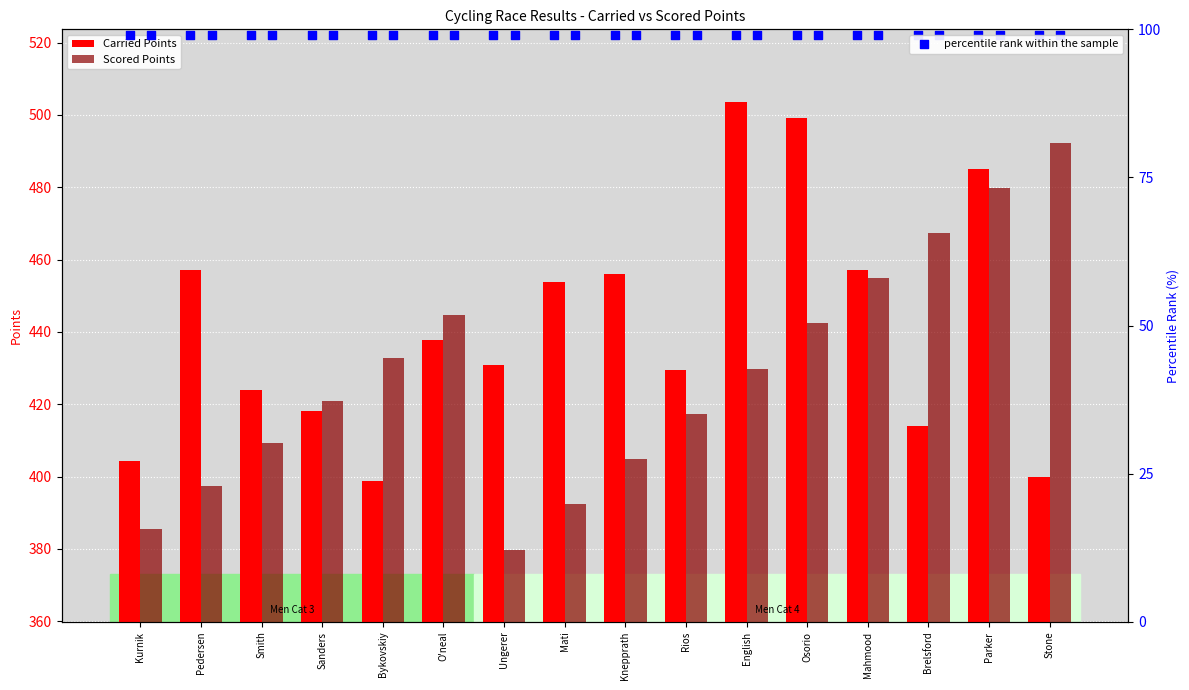

Is the value of Carried Points at O'neal greater than the value of Scored Points at O'neal?

No